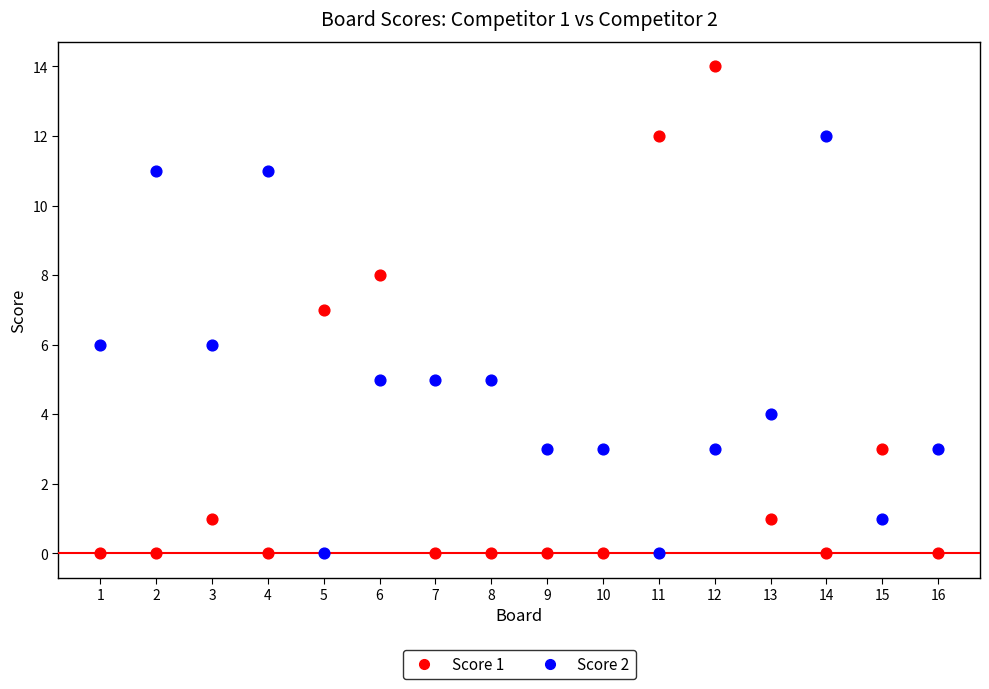

Which series contains the highest Y value?

Score 1